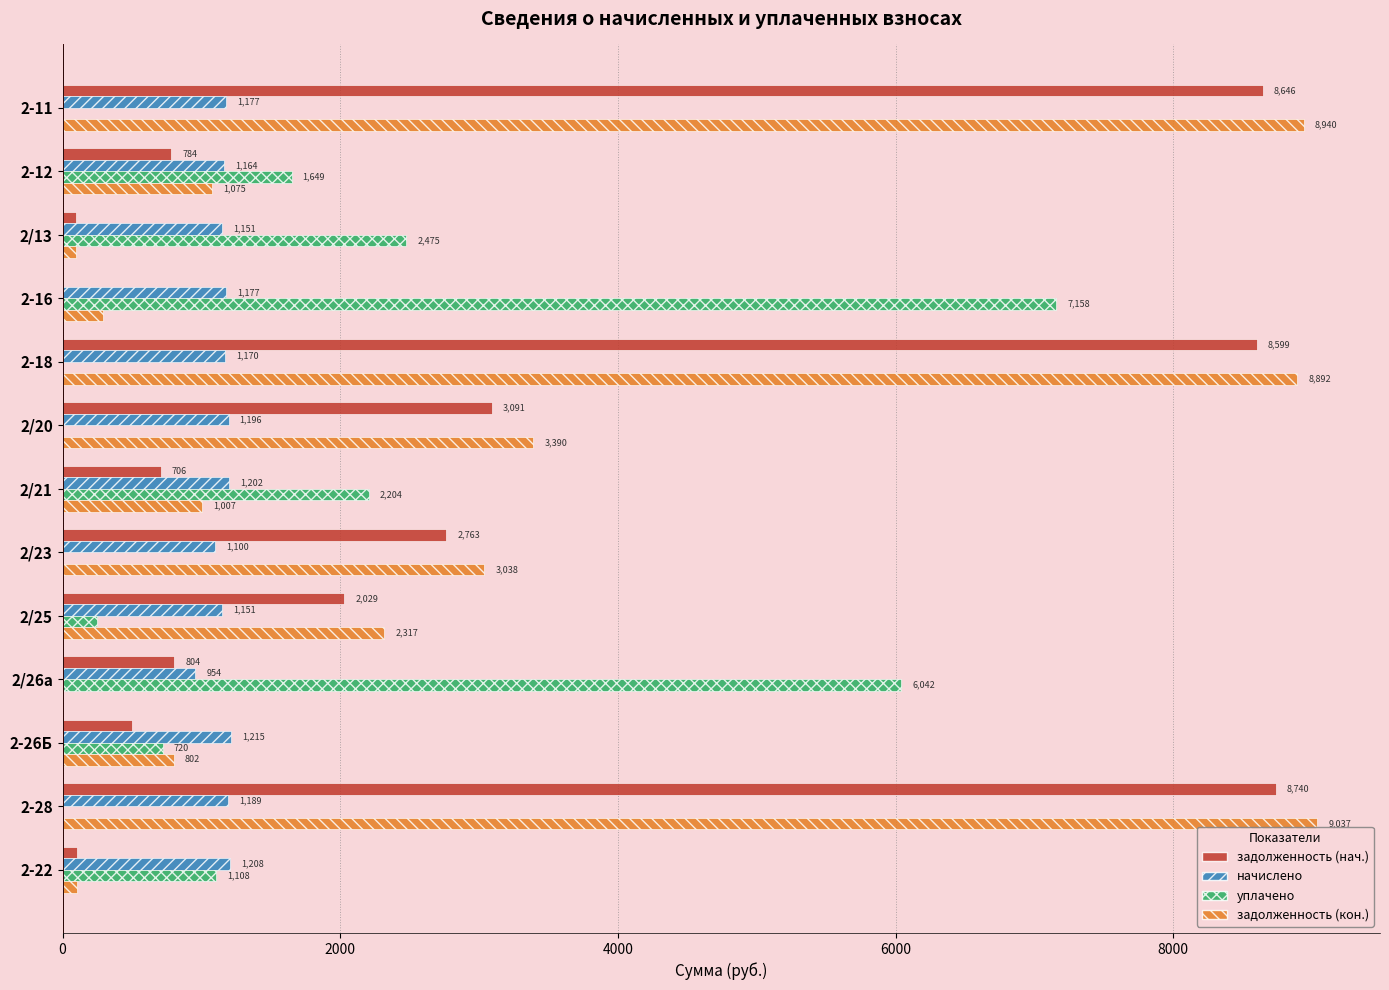

At which label is начислено closest to 1084?

2/23